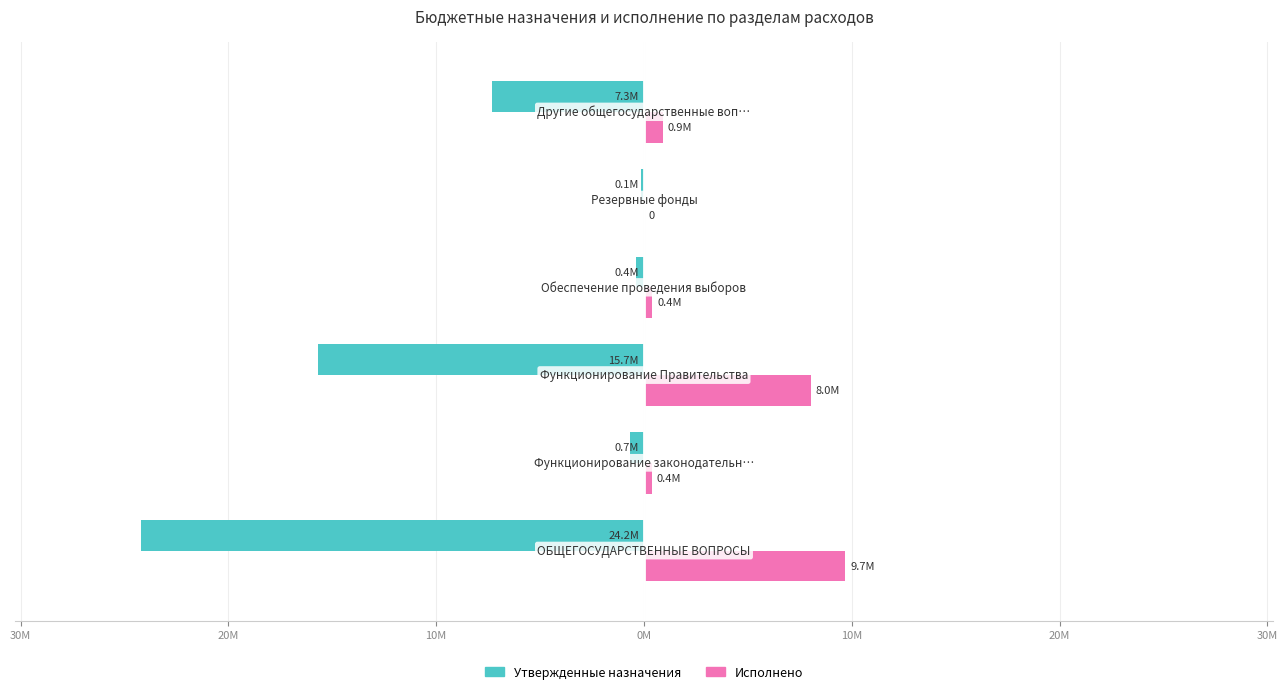

What are all the series names shown in the legend?

Утвержденные назначения, Исполнено